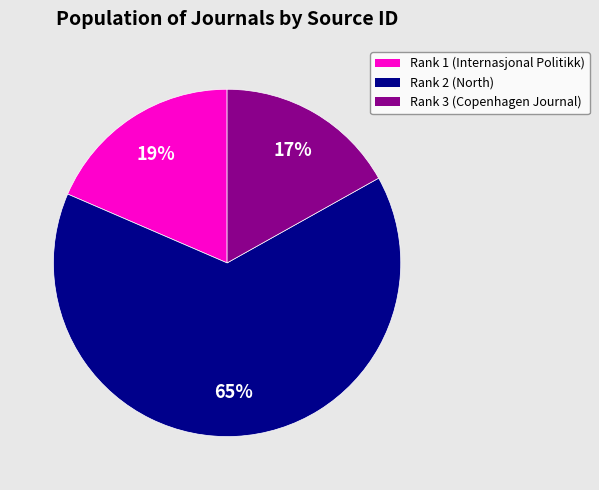

To the nearest percent, what is the average slice percentage?

33%